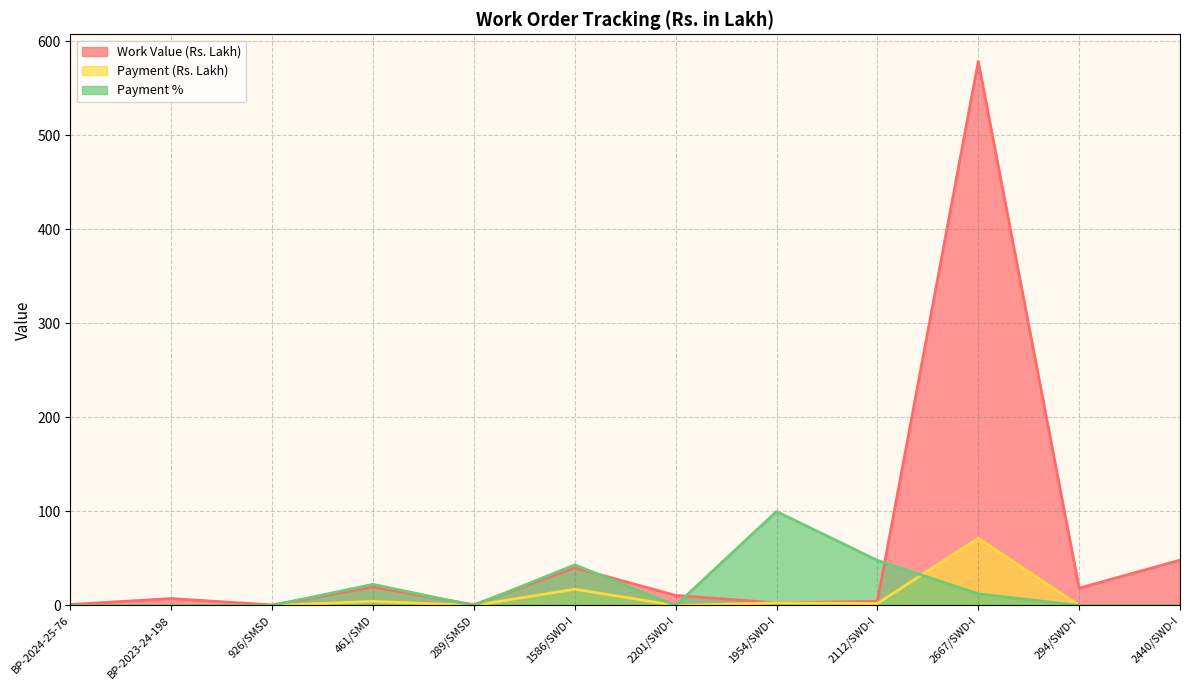

Reading left to right, extract all data points from this chart.

Work Value (Rs. Lakh): 1.0	7.4	0.6	19.6	0.8	40.1	10.7	2.8	4.4	578.6	18.4	48.3
Payment (Rs. Lakh): 0.0	0.0	0.0	4.4	0.0	17.4	0.0	2.8	2.1	71.6	0.0	0.0
Payment %: 0.0	0.0	0.0	22.5	0.0	43.3	0.0	100.0	48.0	12.4	0.0	0.0